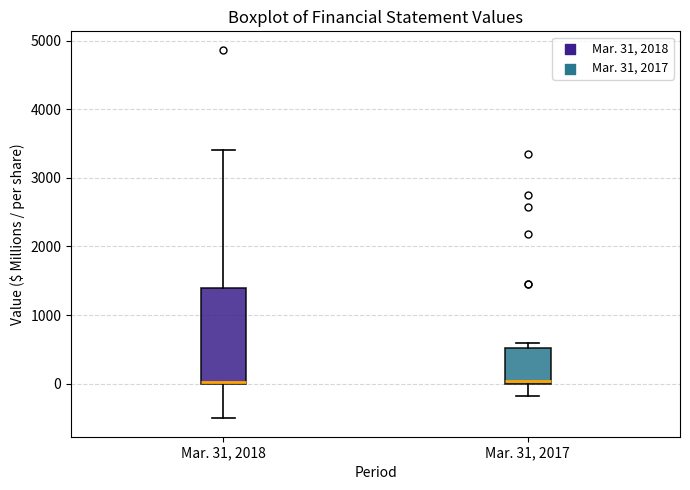

Where does the lower whisker of the box for Mar. 31, 2017 end on the y-axis? The values are not printed on the chart, so give them approximately, as read against the axis.

-200